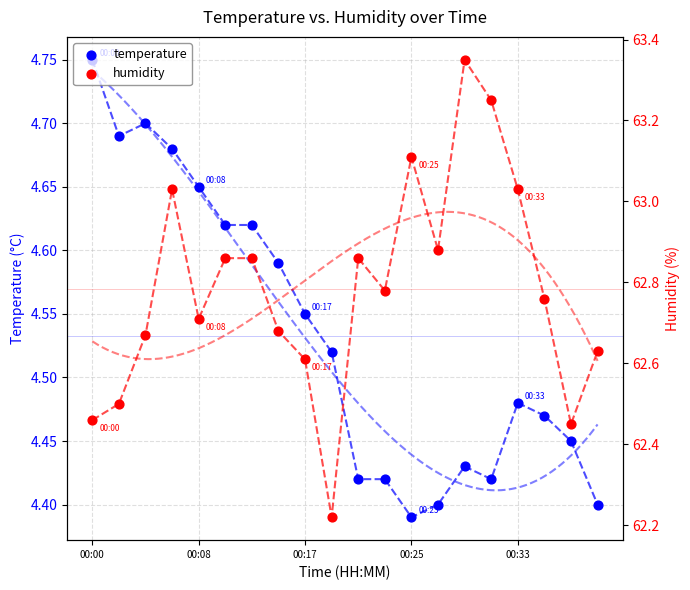

At how many categories does at least one series exceed 8?

20